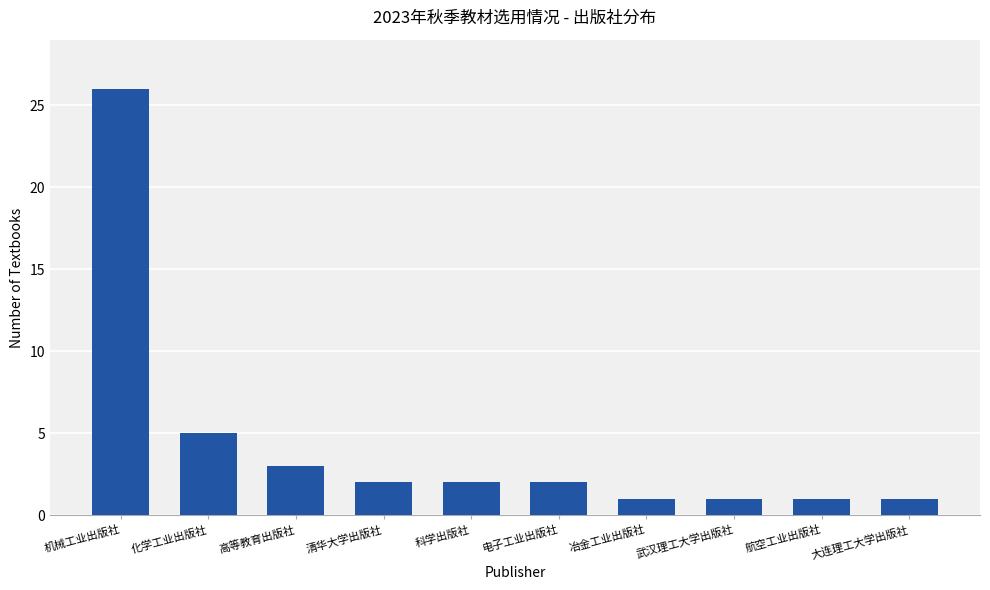

What is the average value?

4